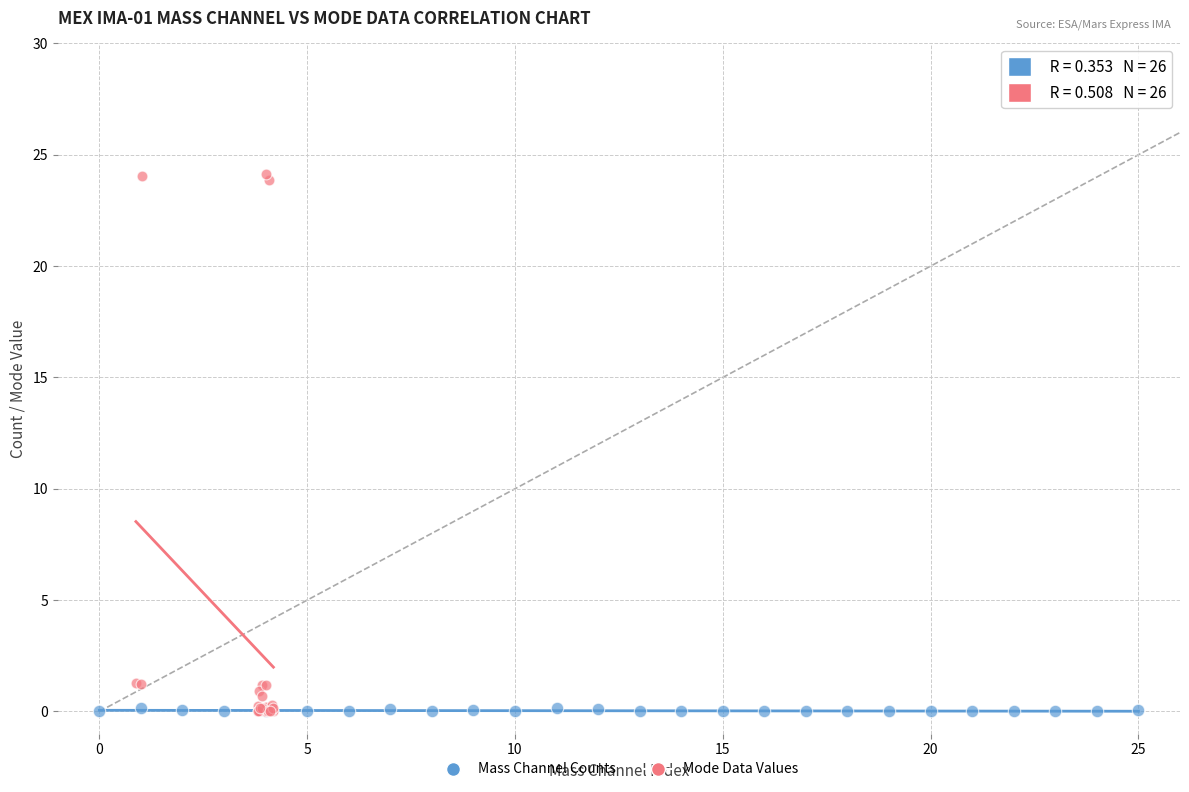

Which series has the largest Y range (max minus min)?

Mode Data Values